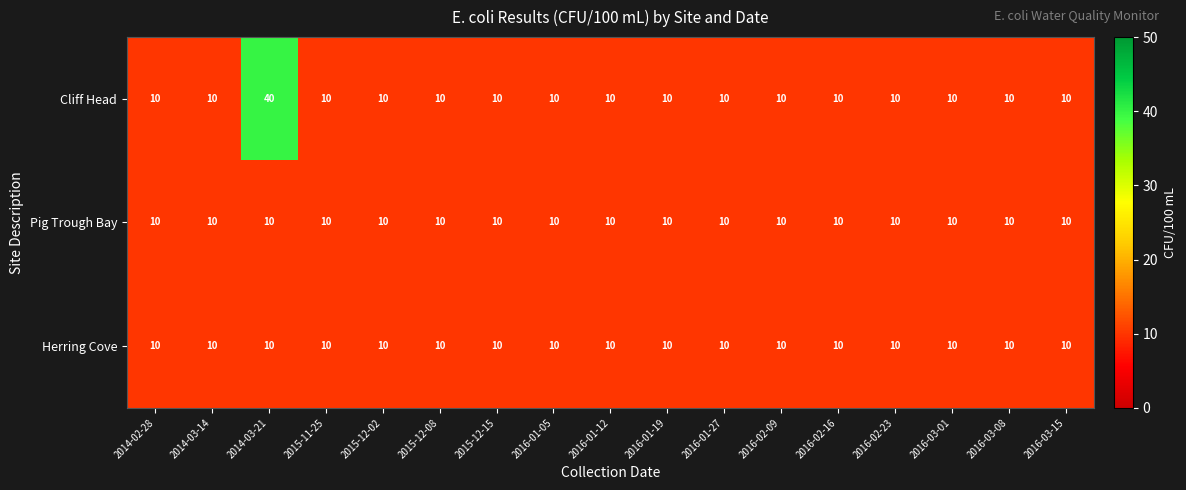

The value of Herring Cove at 2016-01-05 is 10. True or false?

True